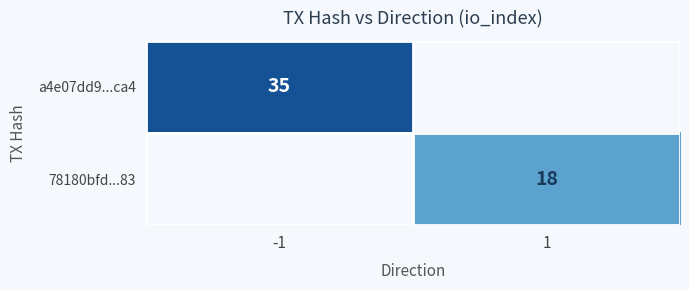

Is the value of a4e07dd9...ca4 at -1 greater than the value of 78180bfd...83 at 1?

Yes